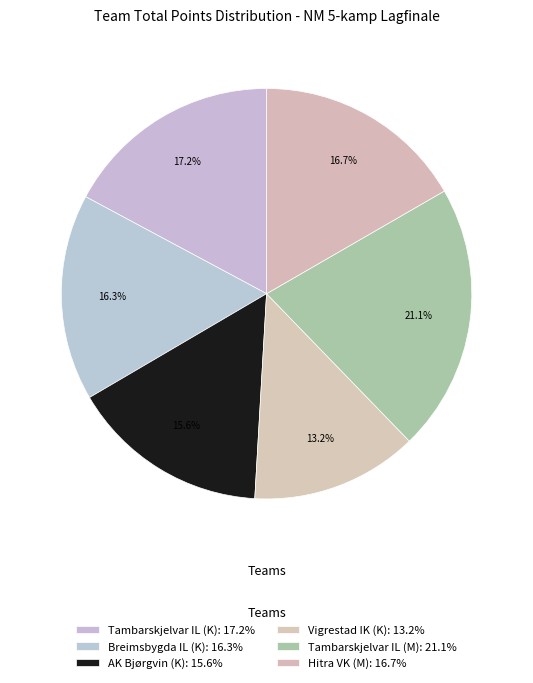

Between Tambarskjelvar IL (K) and Hitra VK (M), which is larger?

Tambarskjelvar IL (K)